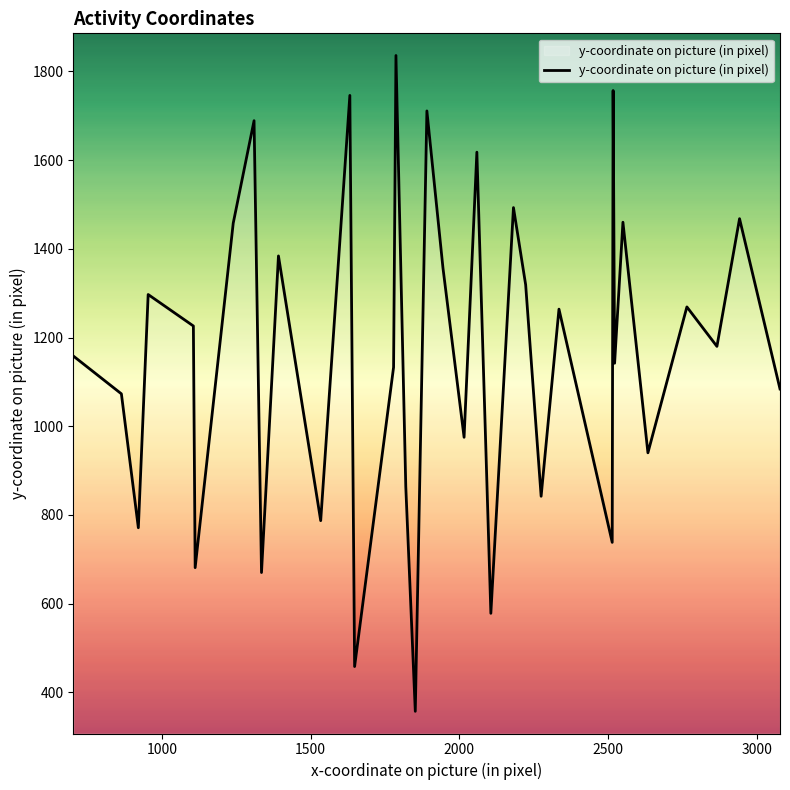

What is the difference between the maximum and minimum values?

1479